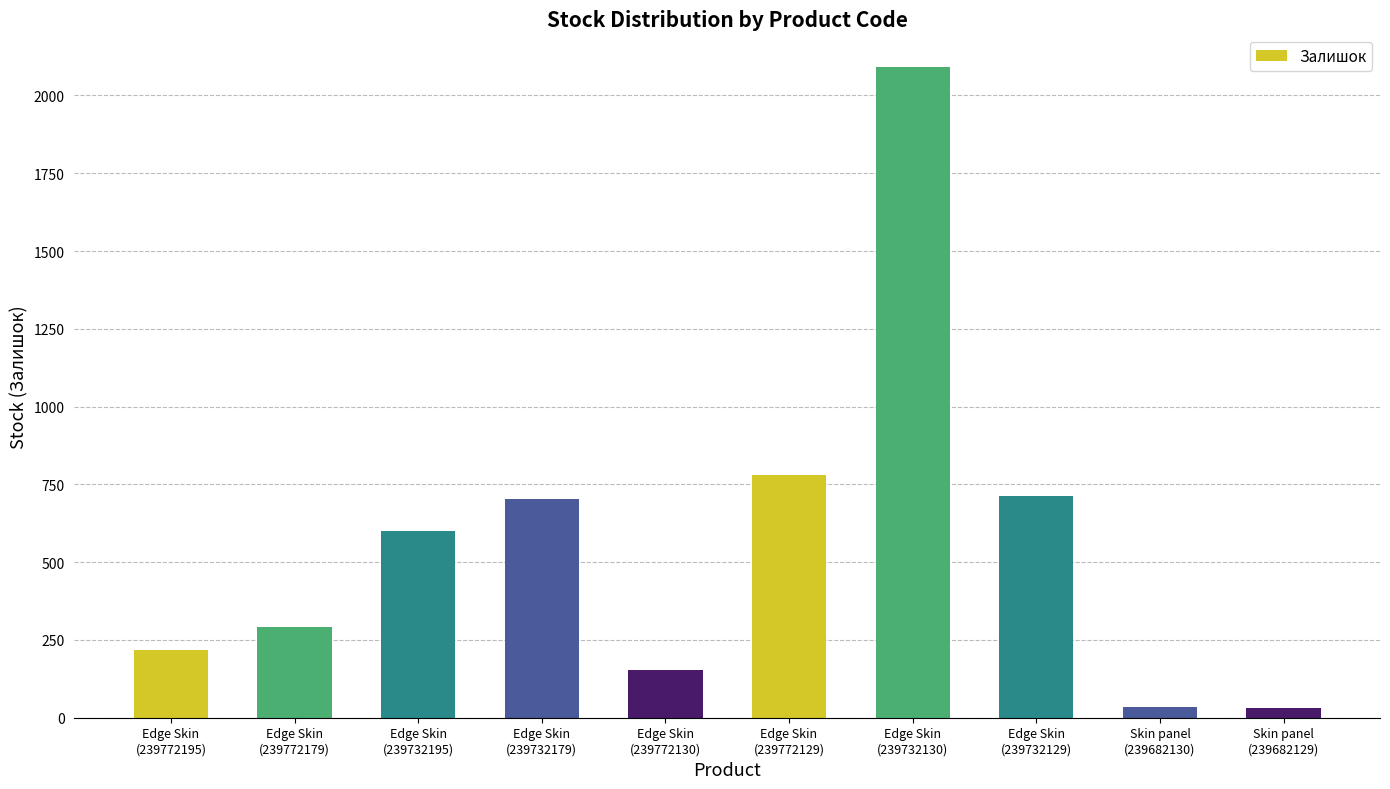

What is the average value?

562